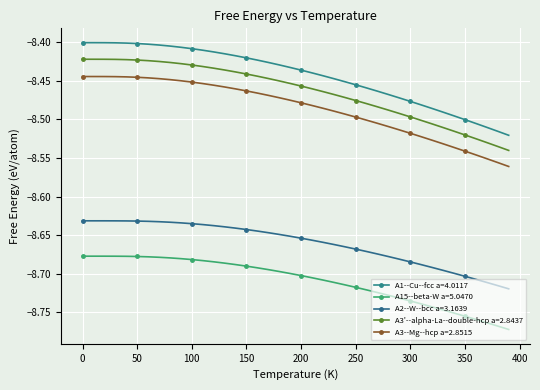

True or false: A1--Cu--fcc a=4.0117 and A3'--alpha-La--double-hcp a=2.8437 cross at least once.

False